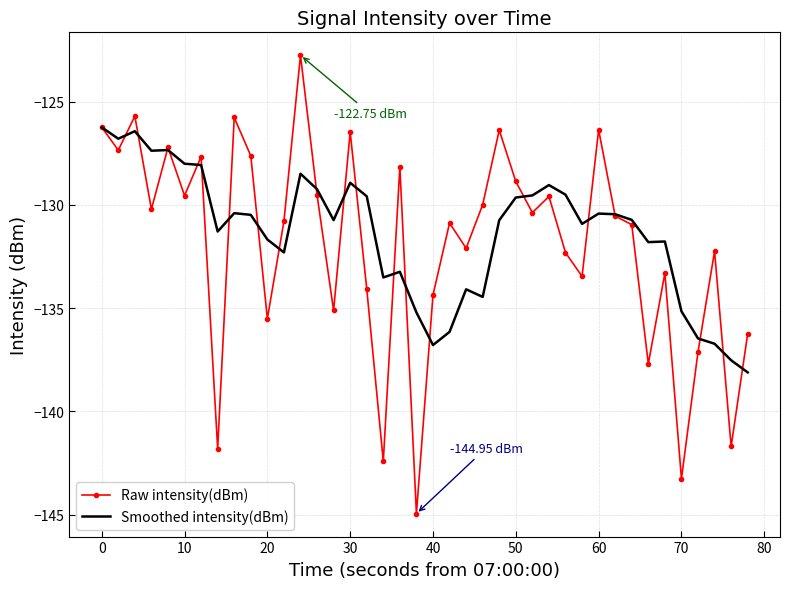

Which series has the widest spread of values?

Raw intensity(dBm)